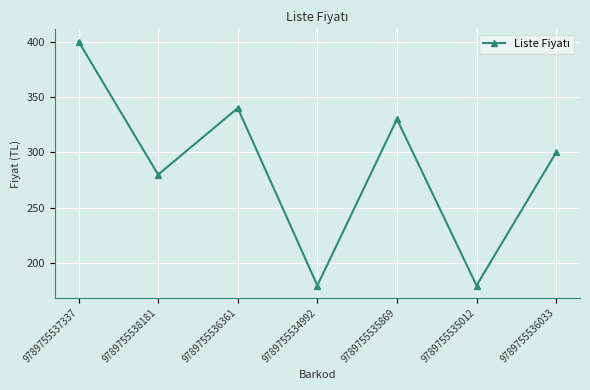

What is the difference between the values at 9789755536361 and 9789755536033?

40